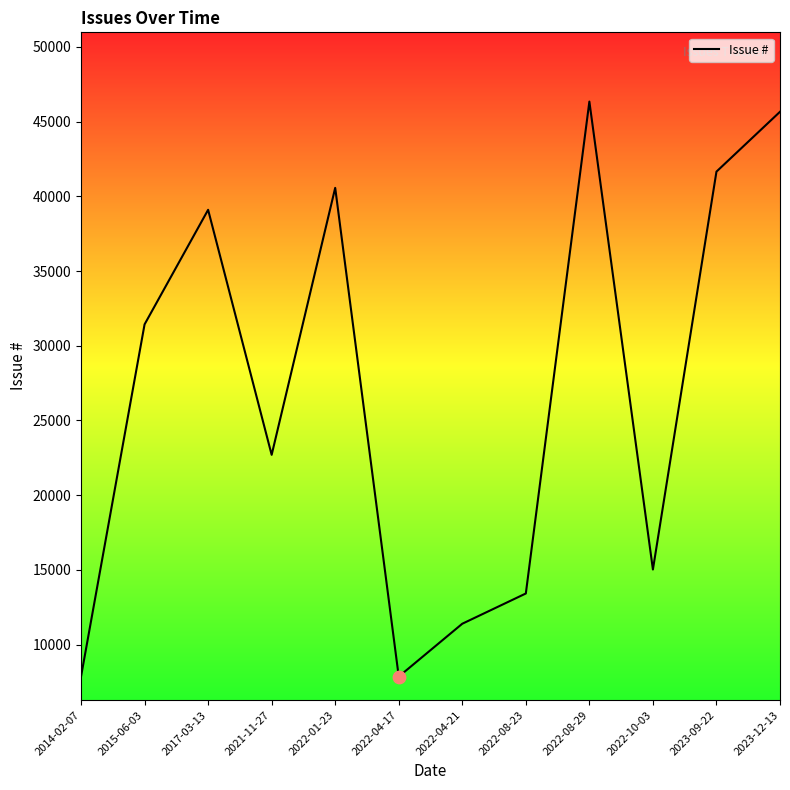

What is the ratio of the value at 2022-01-23 to the value at 2022-04-21?

3.6